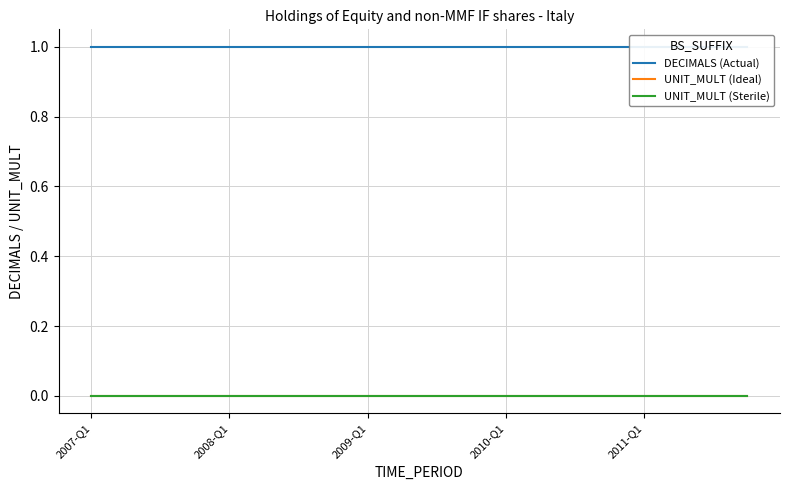

How many lines are shown in the chart?

3